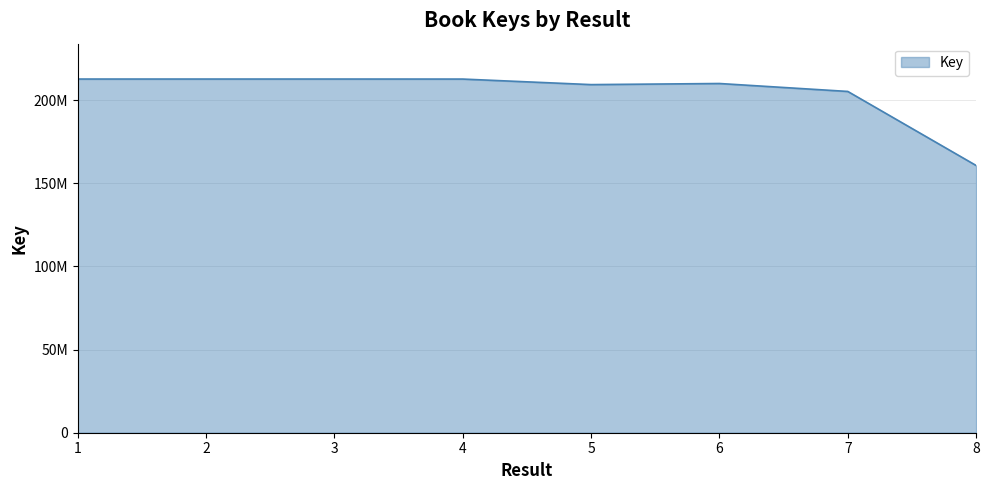

At which label does the data first exceed 212633084?

1